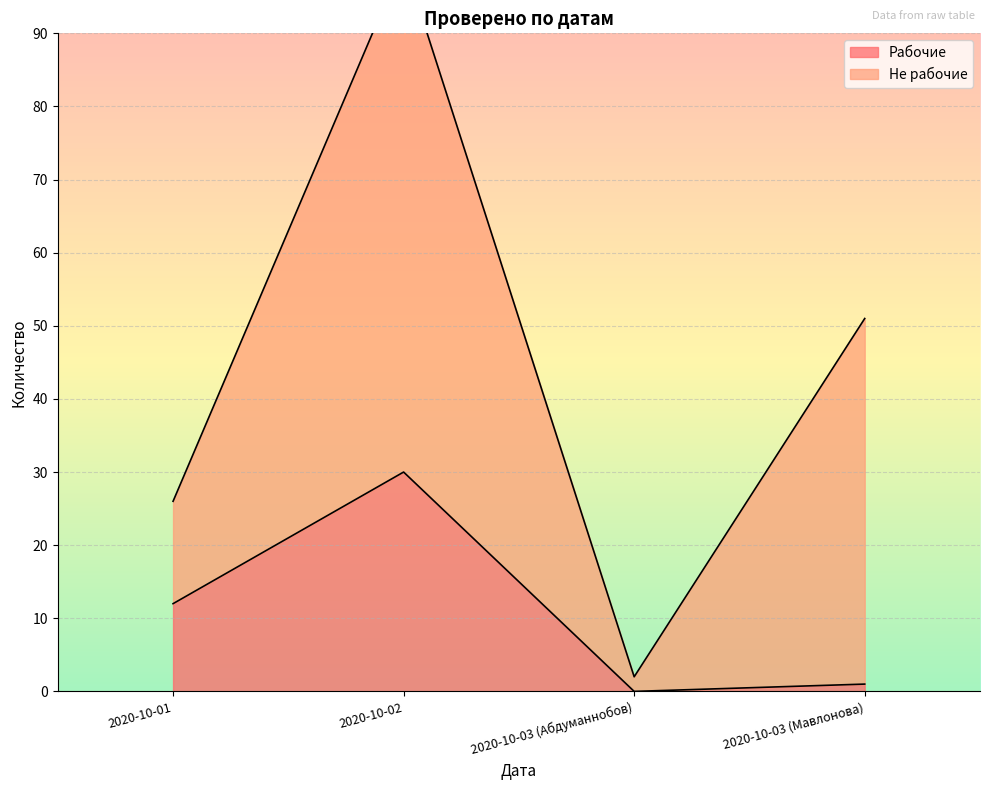

What is the sum of all values?

43